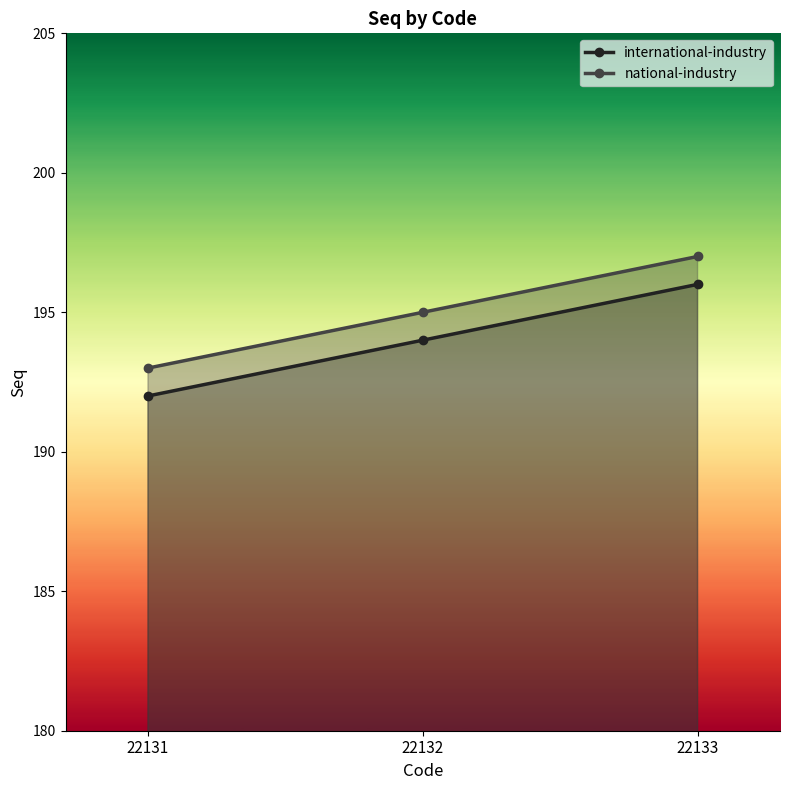

What value does the international-industry series have at 22132?

194